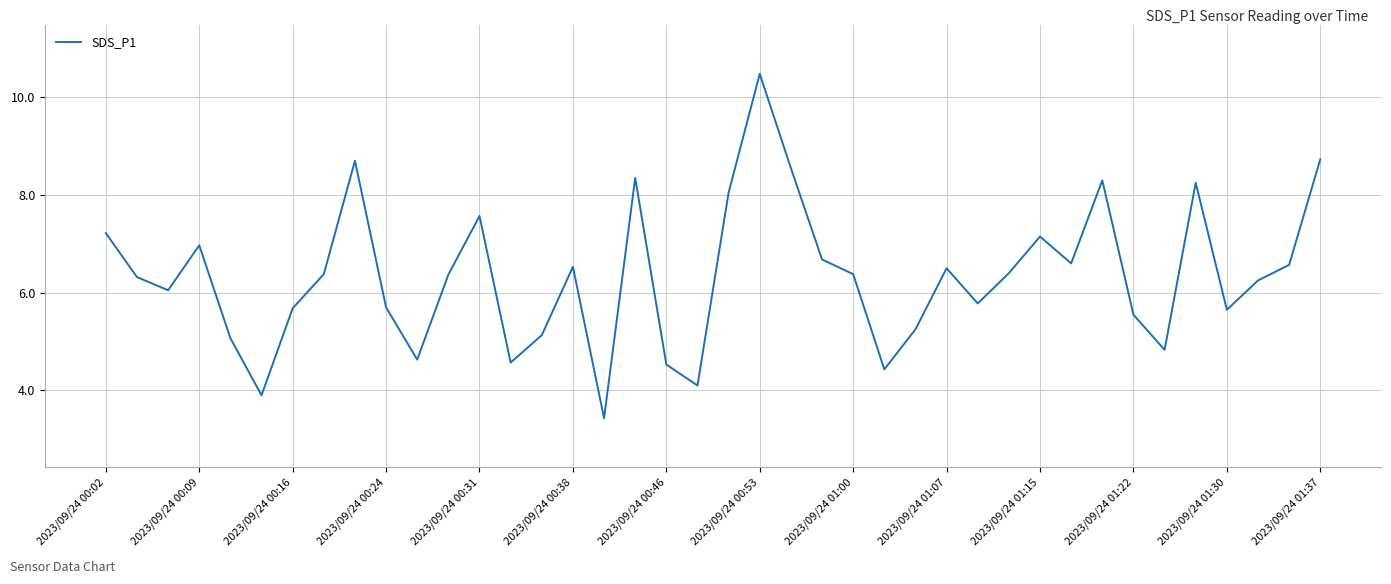

How many lines are shown in the chart?

1